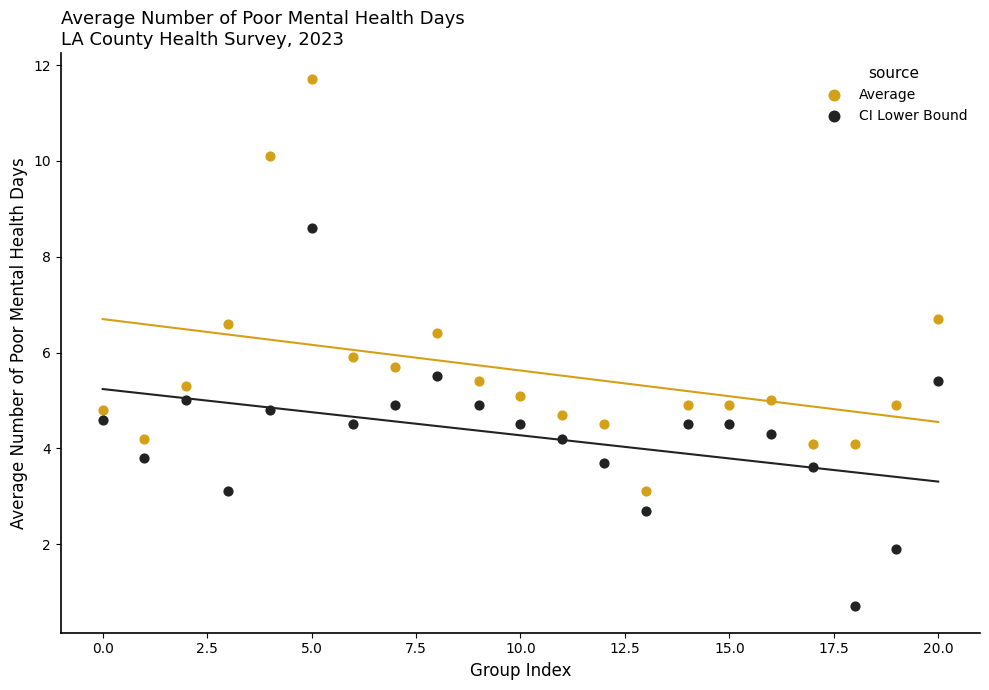

Which series contains the lowest Y value?

CI Lower Bound